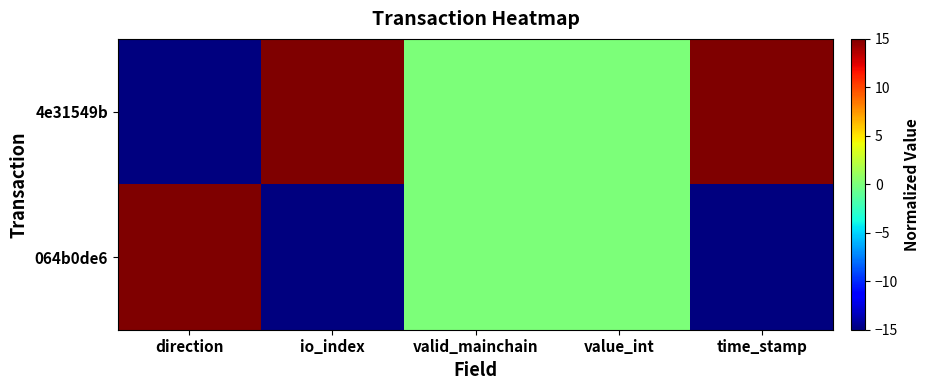

Reading left to right, list all the values displayed in this chart.

4e31549b: direction=-15	io_index=15	valid_mainchain=0	value_int=0	time_stamp=15
064b0de6: direction=15	io_index=-15	valid_mainchain=0	value_int=0	time_stamp=-15